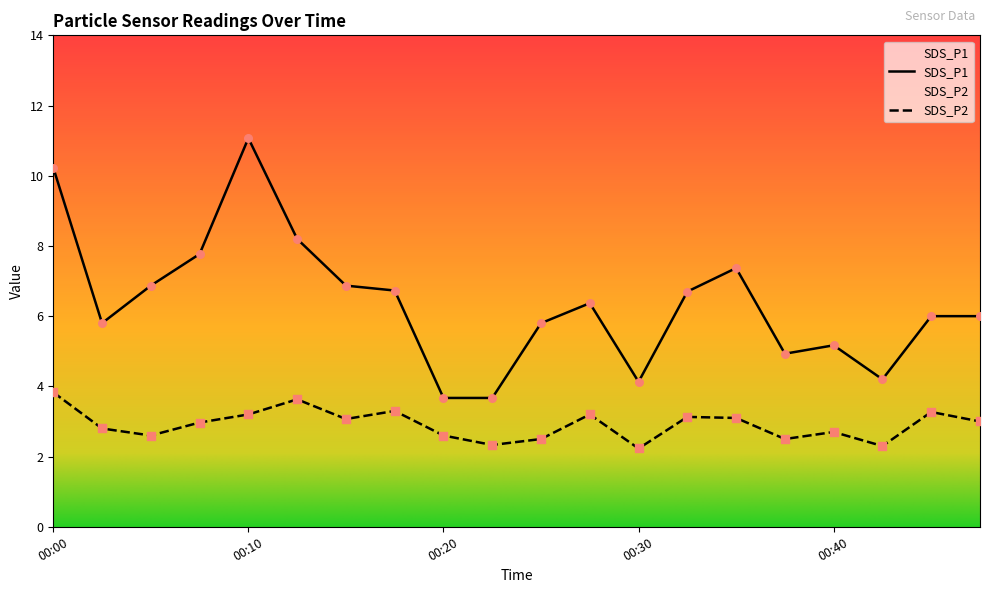

What are all the series names shown in the legend?

SDS_P1, SDS_P2